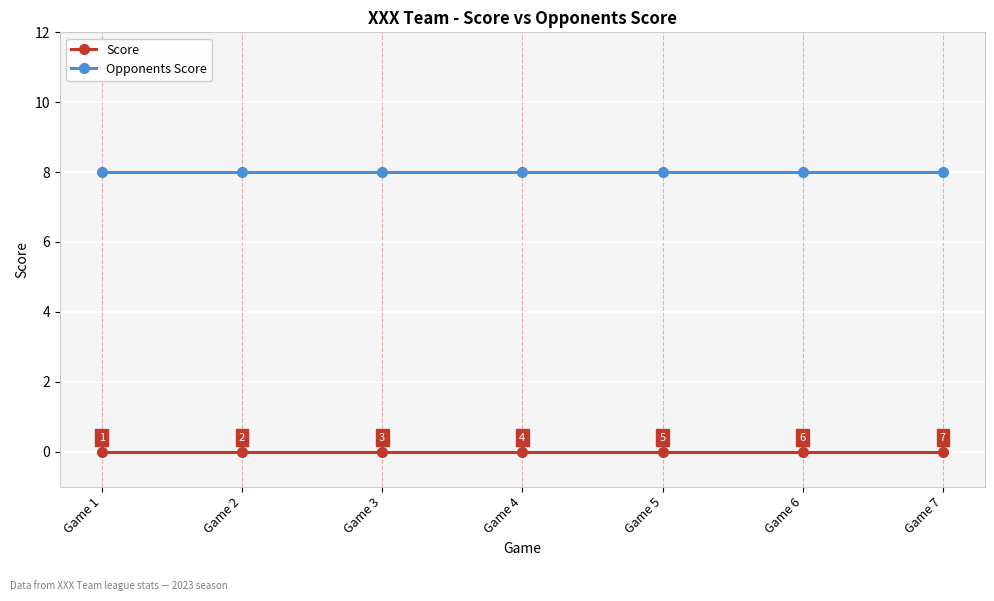

Count the number of data series in this chart.

2